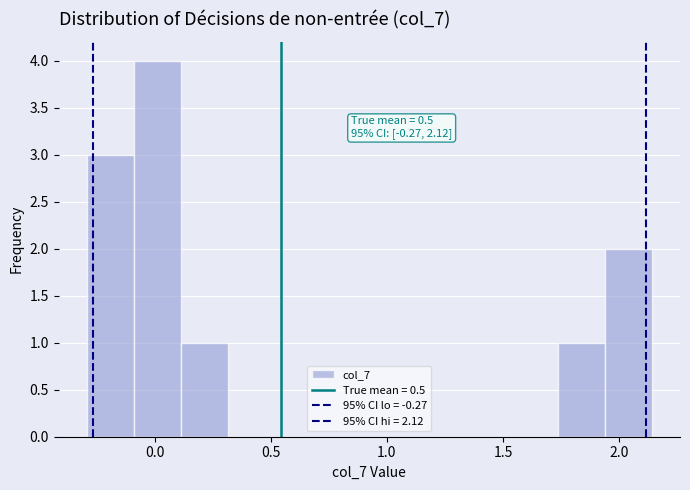

Over which range of the x-axis is the bar tallest?

-0.10 to 0.10